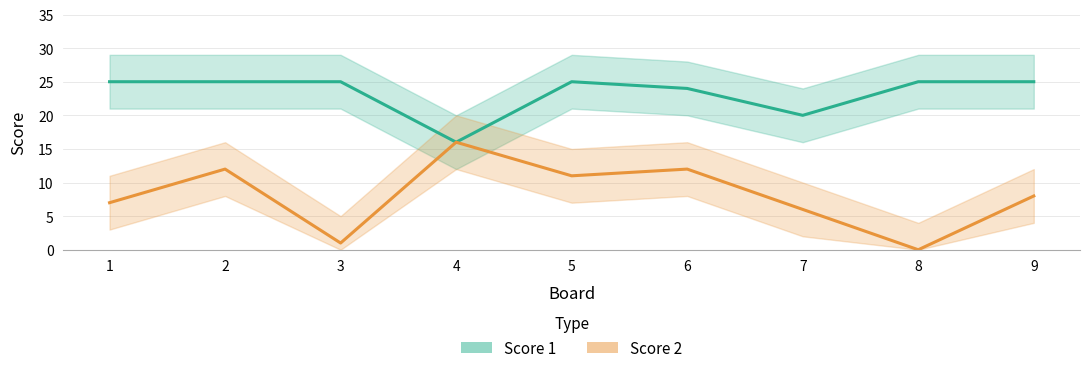

In Score 1, how many points are higher than both neighbors (excluding endpoints)?

1